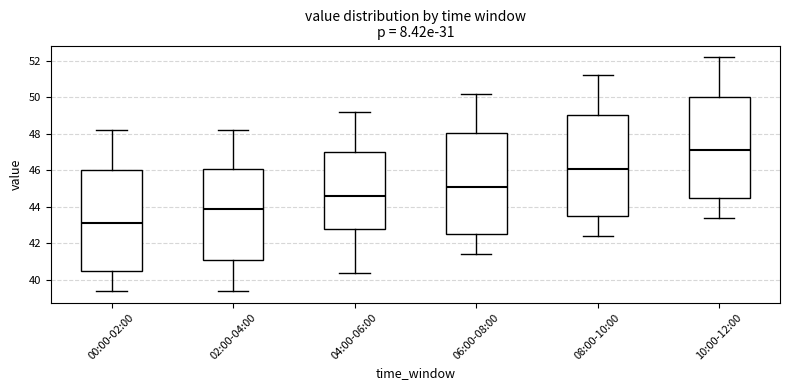

Reading left to right, read every box against the y-axis: the position of its median line, the range the box covers, and the ends of its whiskers. The values are not printed on the chart, so give them approximately, as read against the axis.

00:00-02:00: median 43.2, box 40.6 to 46.0, whiskers 39.4 to 48.2
02:00-04:00: median 44.0, box 41.2 to 46.2, whiskers 39.4 to 48.2
04:00-06:00: median 44.6, box 42.8 to 47.0, whiskers 40.4 to 49.2
06:00-08:00: median 45.2, box 42.6 to 48.0, whiskers 41.4 to 50.2
08:00-10:00: median 46.2, box 43.6 to 49.0, whiskers 42.4 to 51.2
10:00-12:00: median 47.2, box 44.6 to 50.0, whiskers 43.4 to 52.2